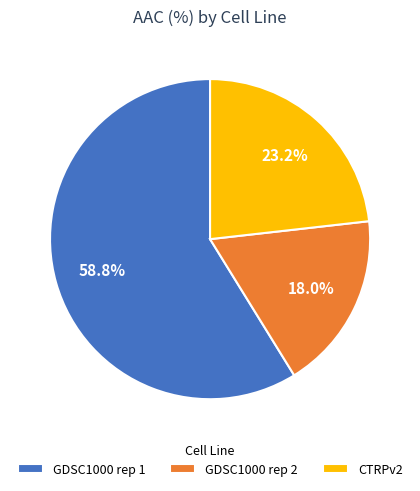

How many slices are in this pie chart?

3